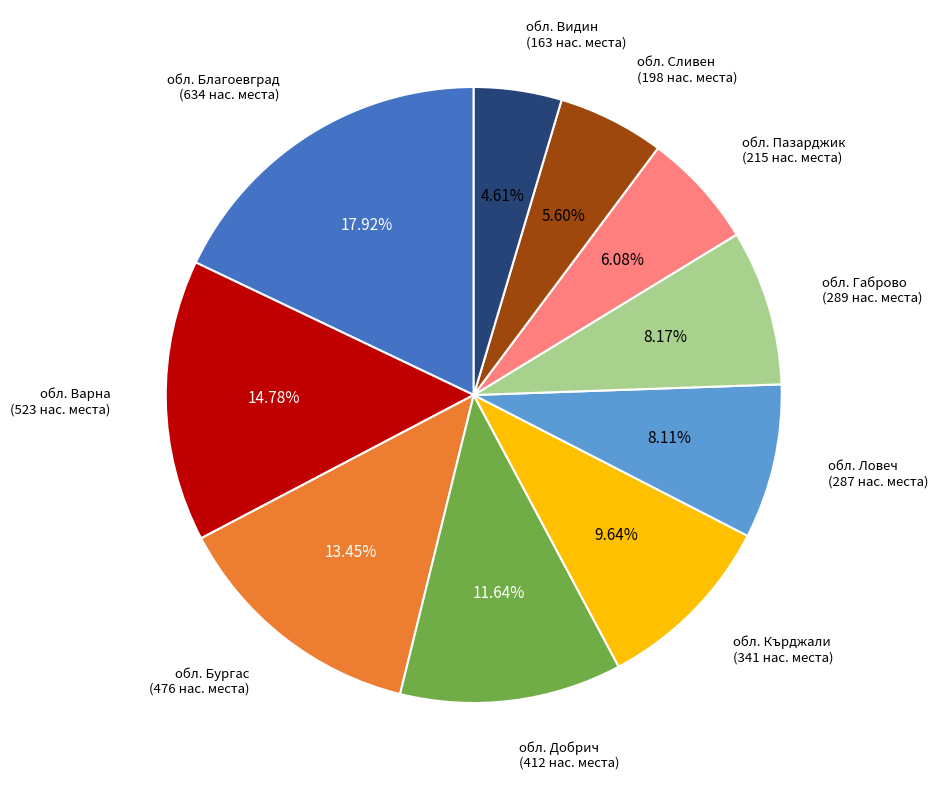

To the nearest percent, what is the difference between the largest and smallest slice percentages?

13%